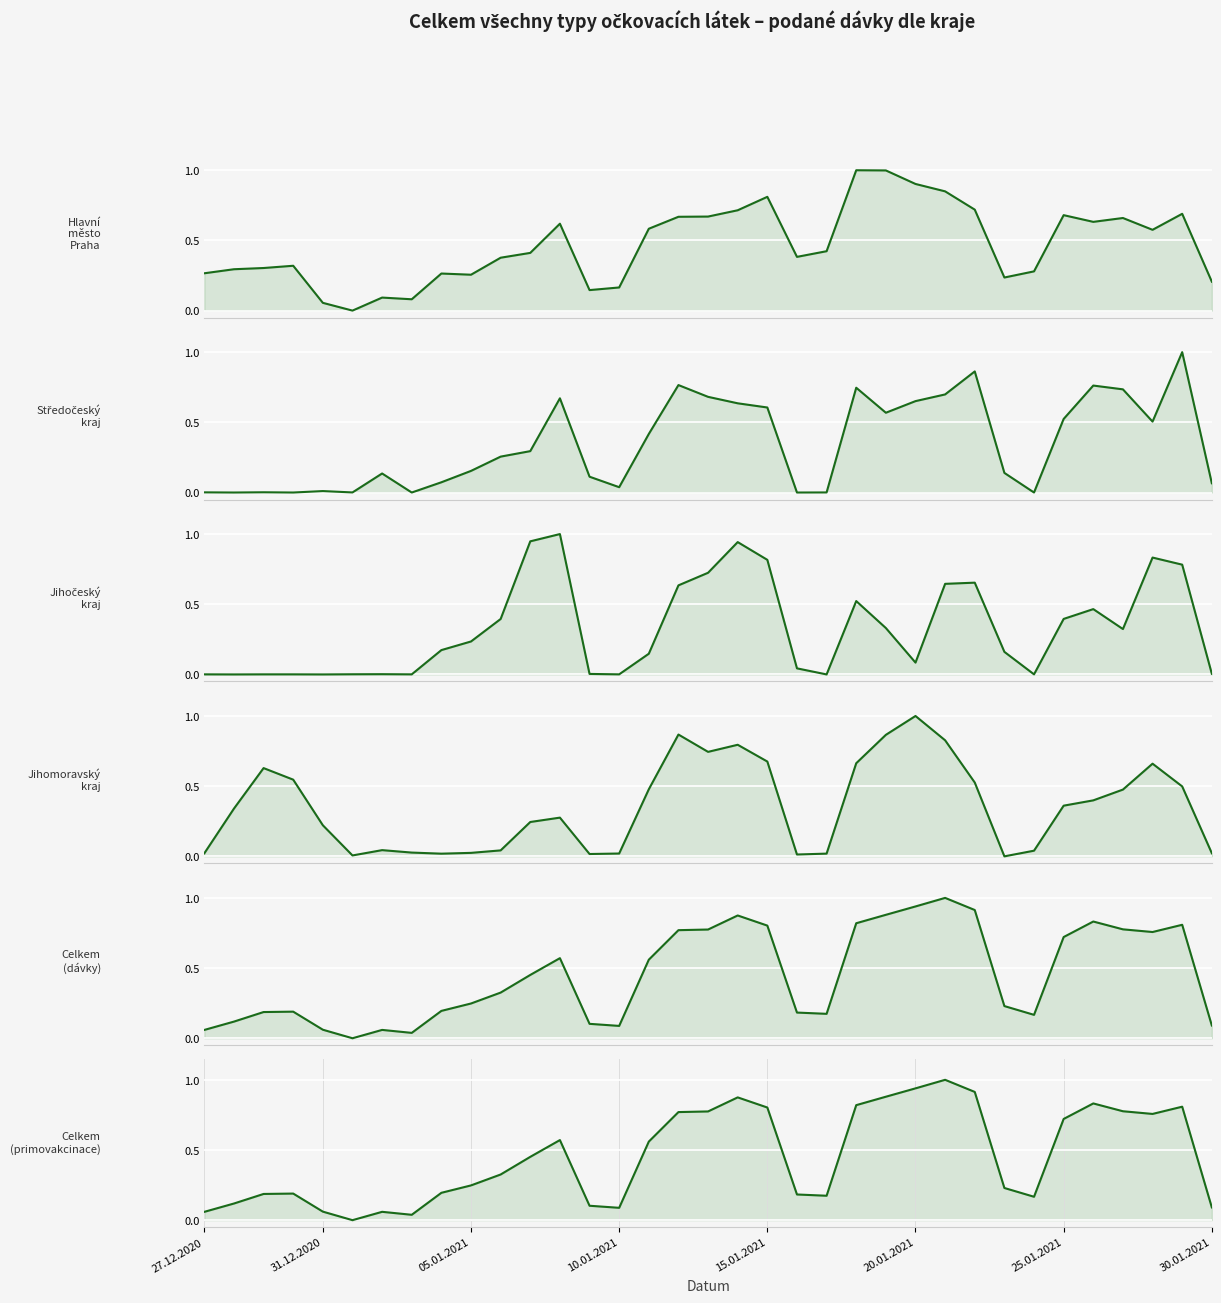

Is the value of Hlavní město Praha at 31 greater than the value of Celkem (dávky) at 23?

No